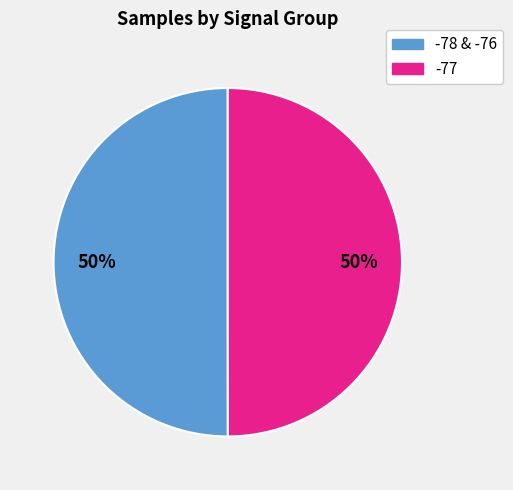

Count the number of slices in the pie.

2